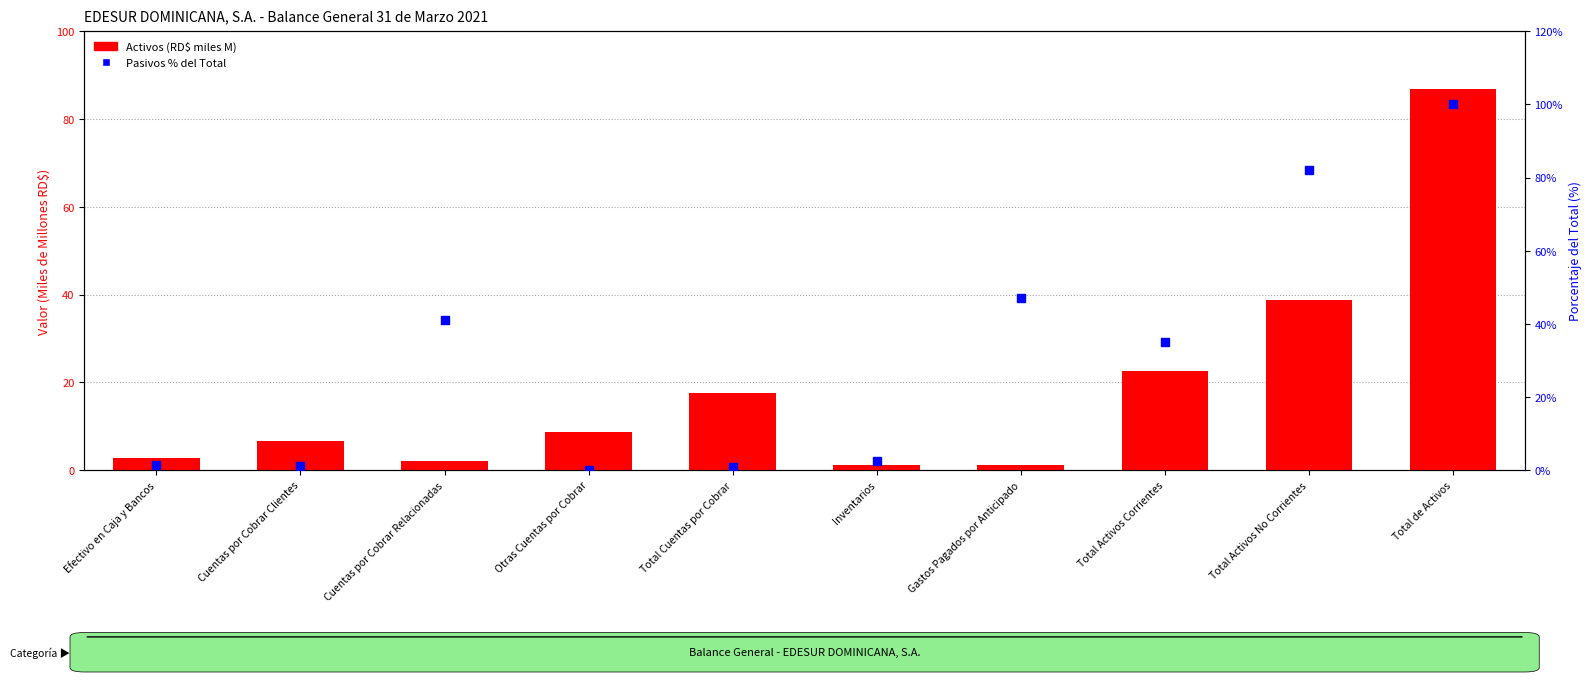

What are all the series names shown in the legend?

Activos (RD$ miles M), Pasivos % del Total